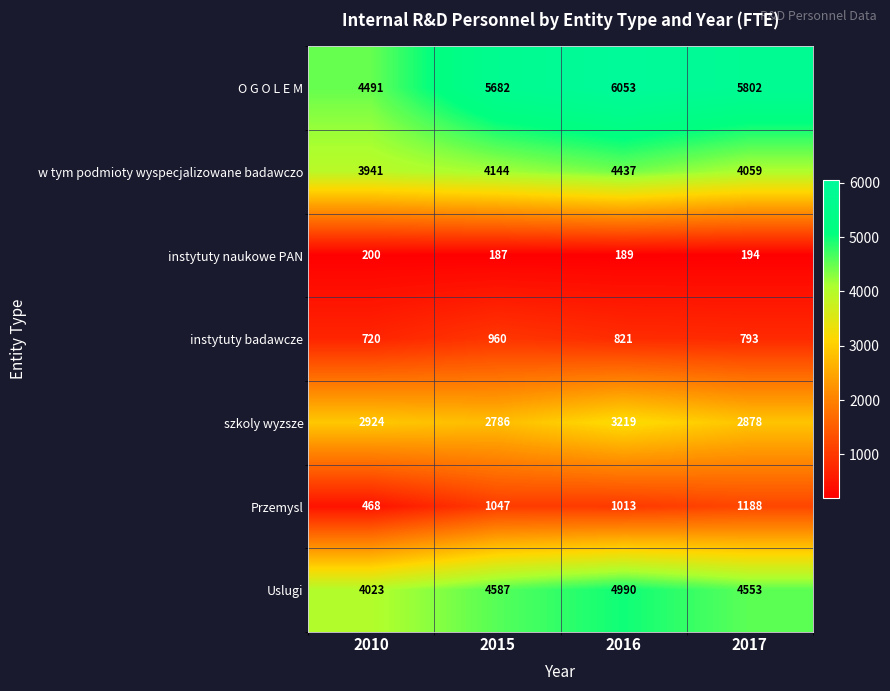

What is the approximate value of Przemysl at 2010, to the nearest 100?

500